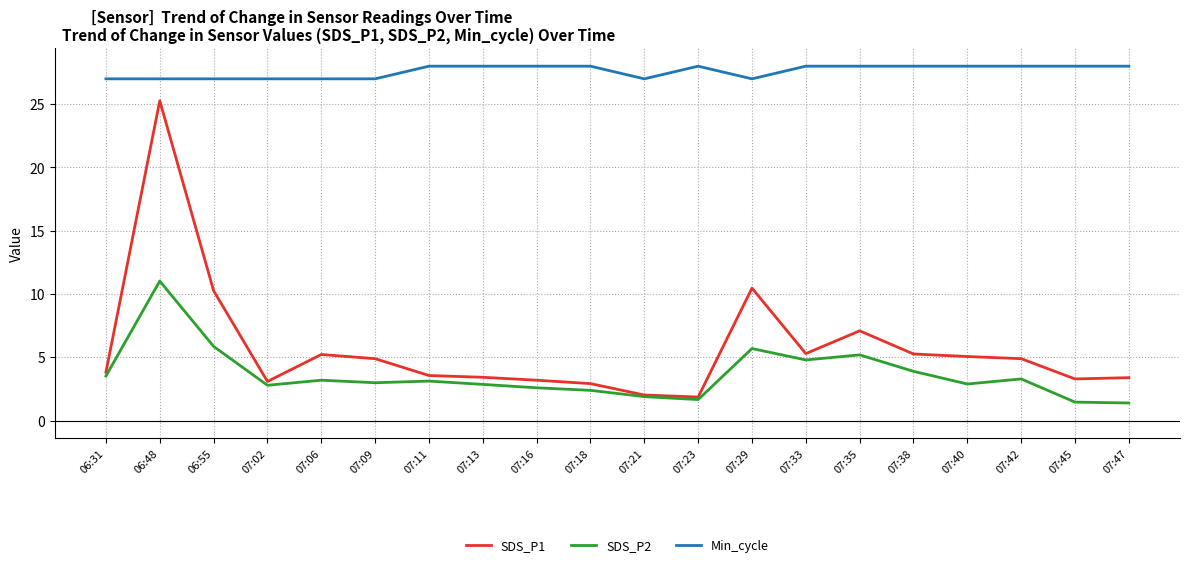

The Min_cycle series shows 28.0 at 07:42. True or false?

True